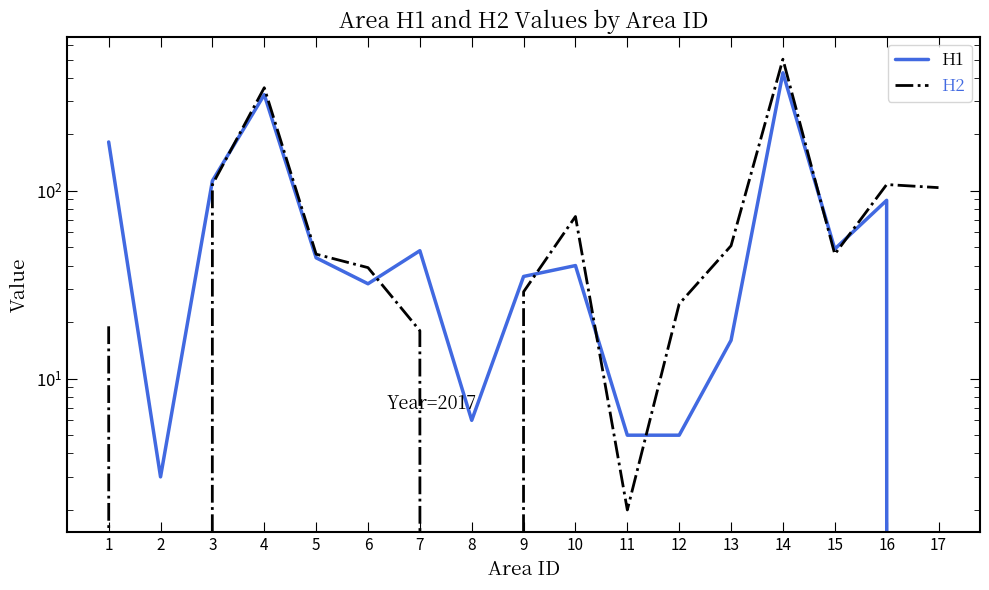

What is the value of the H1 point at the 5th from the left?

44